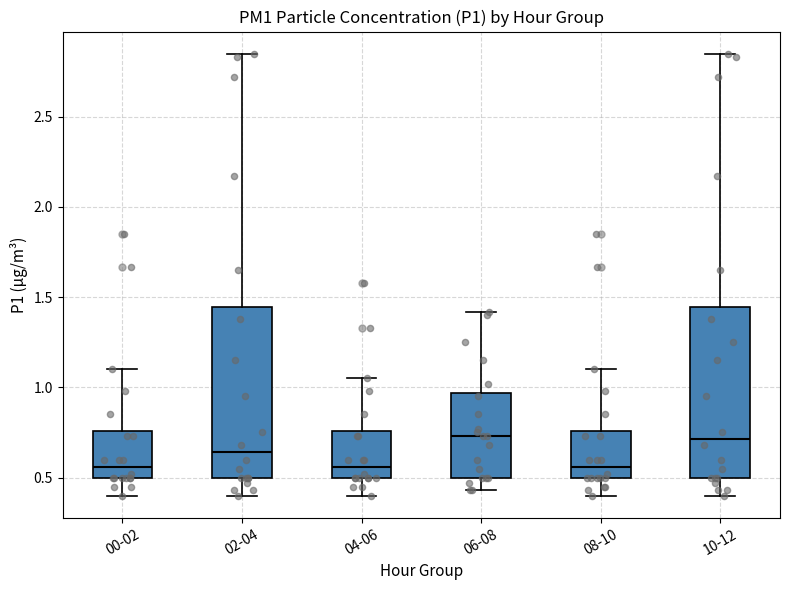

Reading left to right, transcribe this box plot: for each box, give where its median line is, the range the box spans, and where its two whiskers end, as read against the y-axis. The values are not printed on the chart, so give them approximately, as read against the axis.

00-02: median 0.55, box 0.50 to 0.75, whiskers 0.40 to 1.10
02-04: median 0.65, box 0.50 to 1.45, whiskers 0.40 to 2.85
04-06: median 0.55, box 0.50 to 0.75, whiskers 0.40 to 1.05
06-08: median 0.75, box 0.50 to 0.95, whiskers 0.45 to 1.40
08-10: median 0.55, box 0.50 to 0.75, whiskers 0.40 to 1.10
10-12: median 0.70, box 0.50 to 1.45, whiskers 0.40 to 2.85